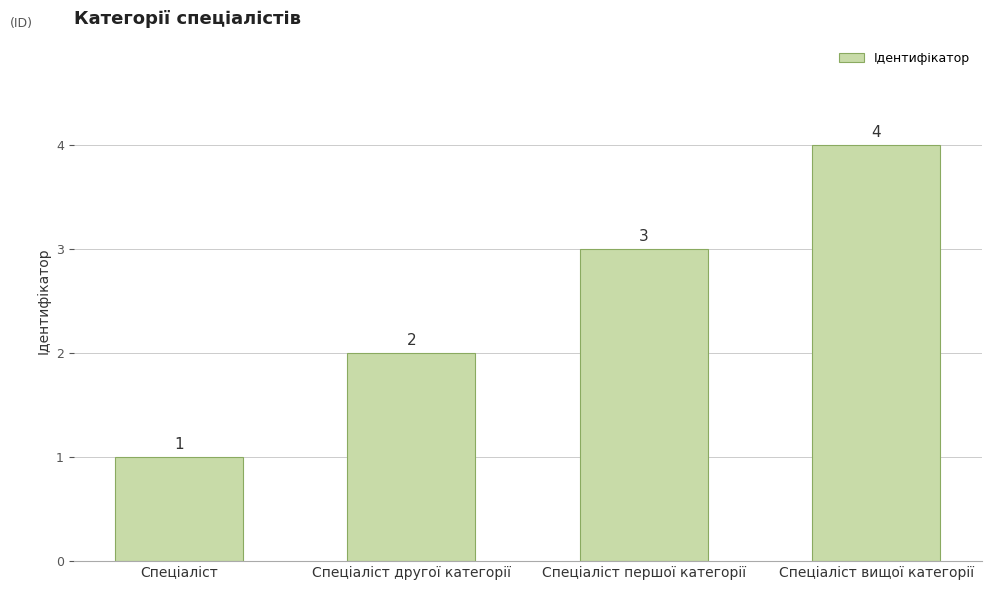

What is the ratio of the value at Спеціаліст to the value at Спеціаліст першої категорії?

0.3